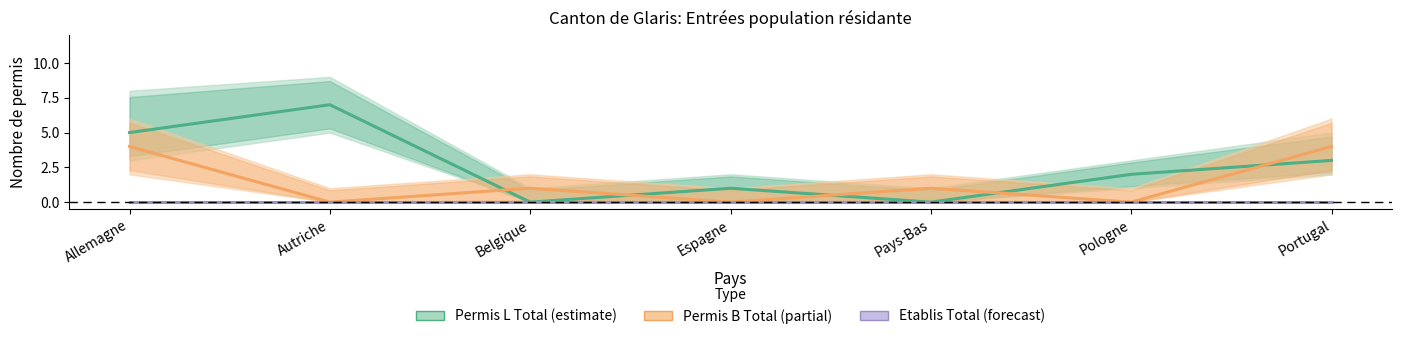

Which has a higher value, Portugal or Belgique?

Portugal